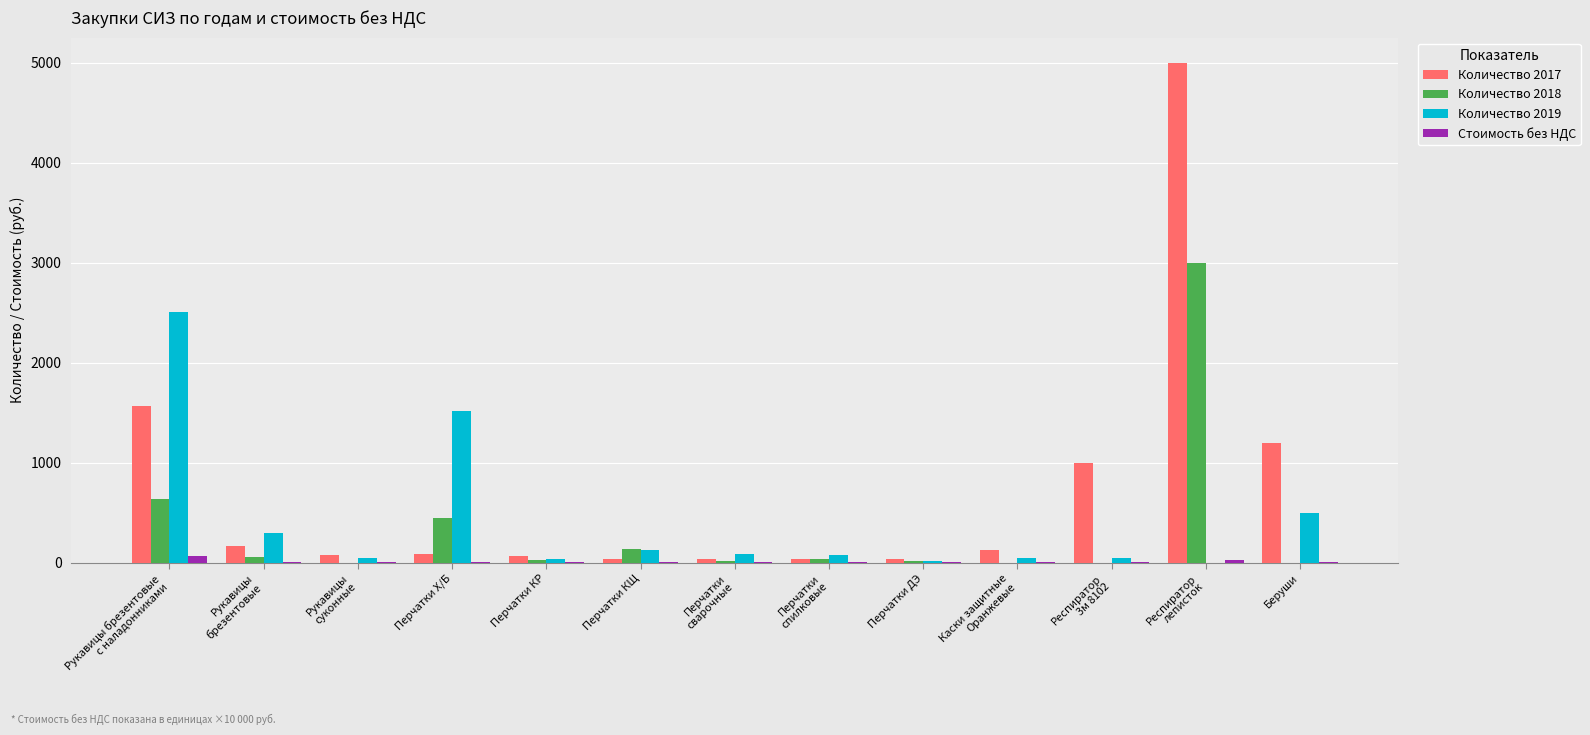

Which label corresponds to the largest value in the chart?

Респиратор
леписток